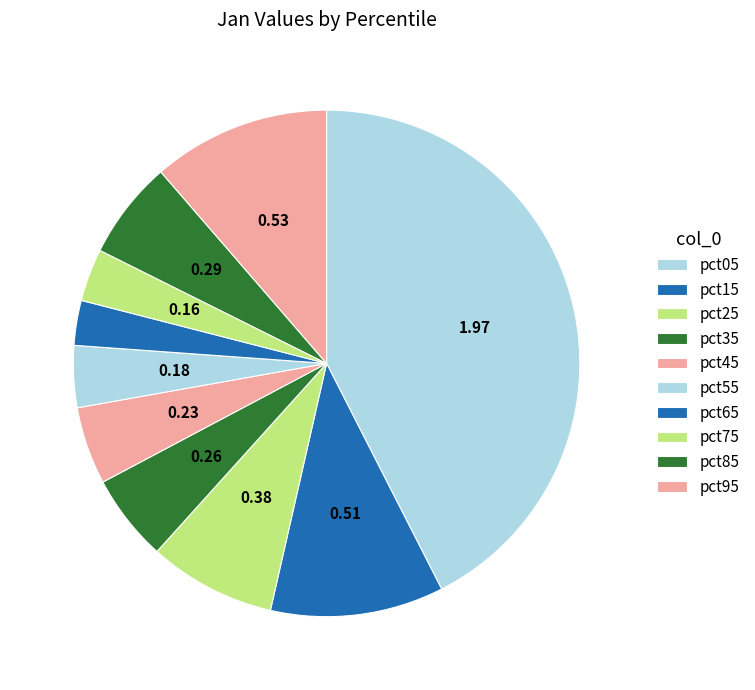

To the nearest percent, what is the combined percentage of pct35 and pct95?

17%